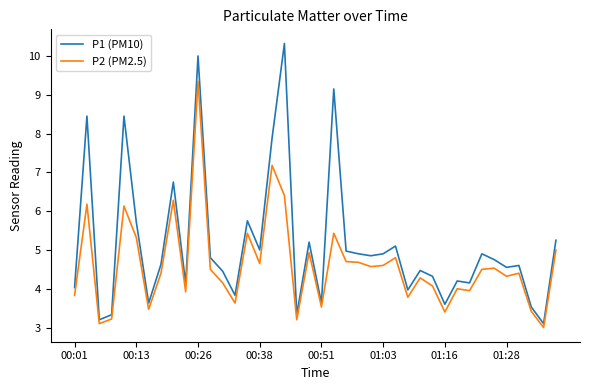

Rank the series by their maximum value, from lowest to highest.

P2 (PM2.5), P1 (PM10)